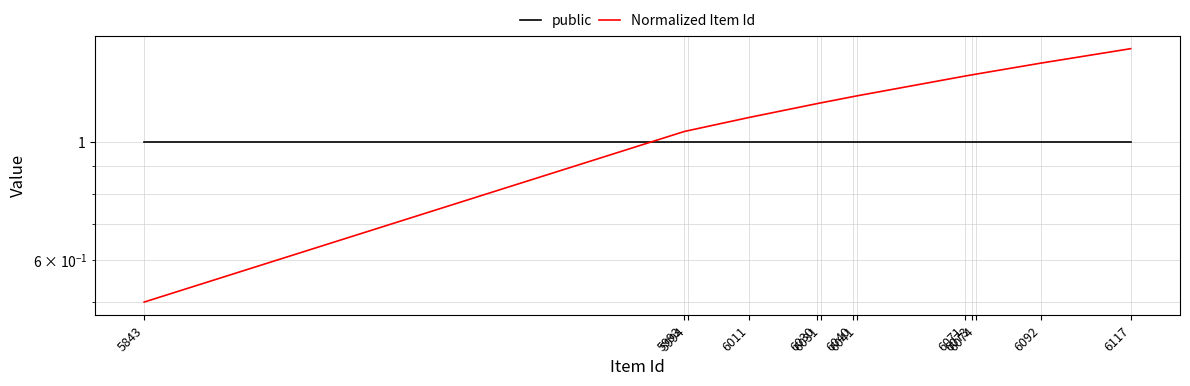

True or false: public has more than 0 points higher than both neighbors.

False